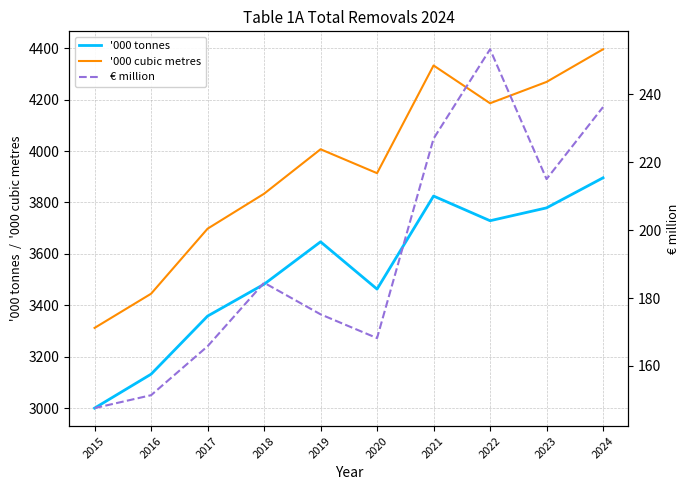

Reading left to right, transcribe all the data shown in this chart.

'000 tonnes: 3000.0	3132.0	3358.0	3482.0	3647.0	3463.0	3825.0	3729.0	3779.0	3896.0
'000 cubic metres: 3312.0	3445.0	3698.0	3834.0	4007.0	3914.0	4333.0	4186.0	4269.0	4396.0
€ million: 147.6	151.4	165.8	184.5	175.2	168.2	226.9	253.2	215.0	236.2